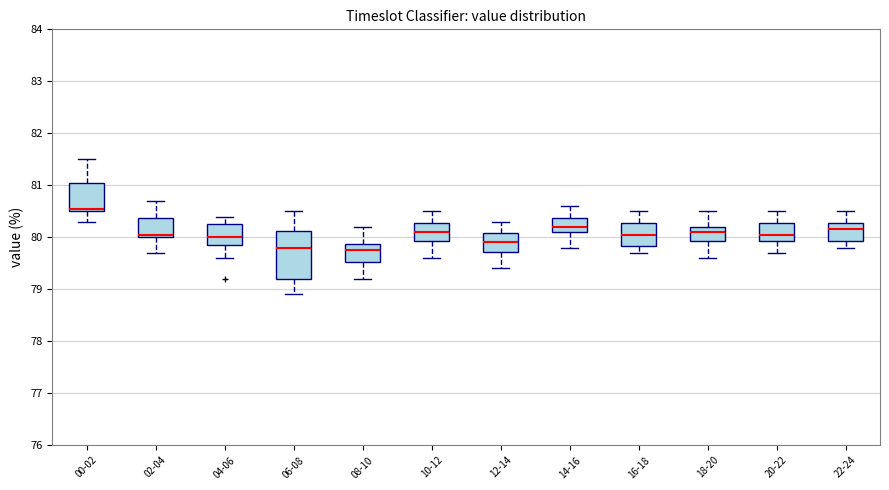

Where does the lower whisker of the box for 14-16 end on the y-axis? The values are not printed on the chart, so give them approximately, as read against the axis.

79.8